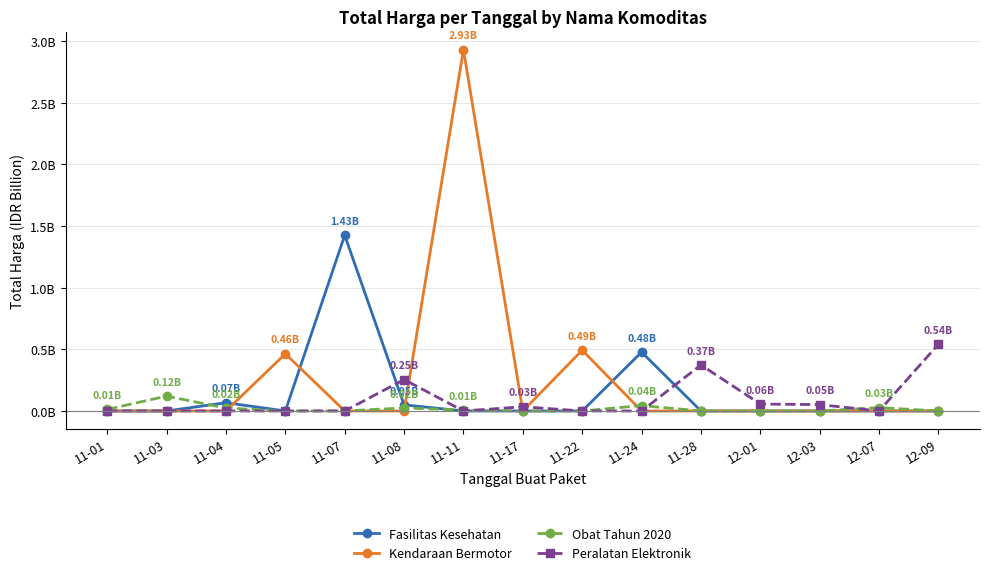

Between 12-03 and 11-28, which is larger?

12-03